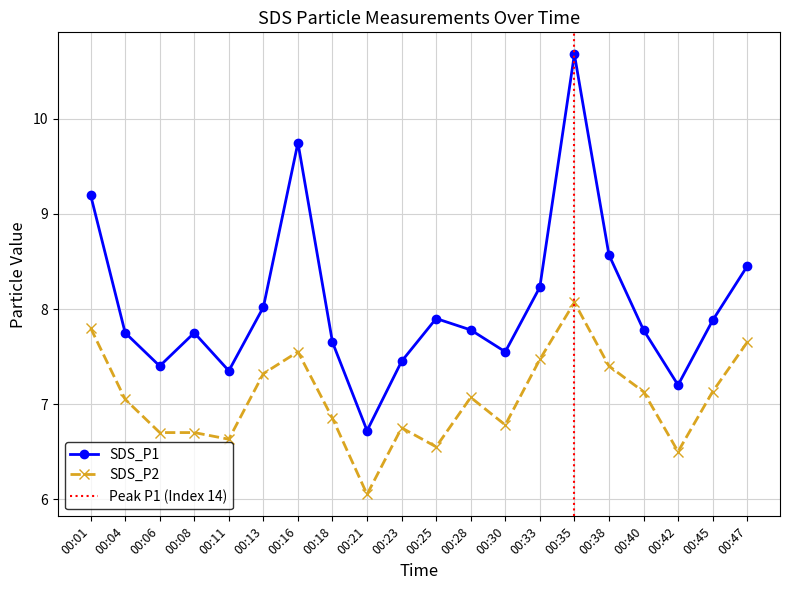

The value of SDS_P1 at 00:42 is 10.0. True or false?

False